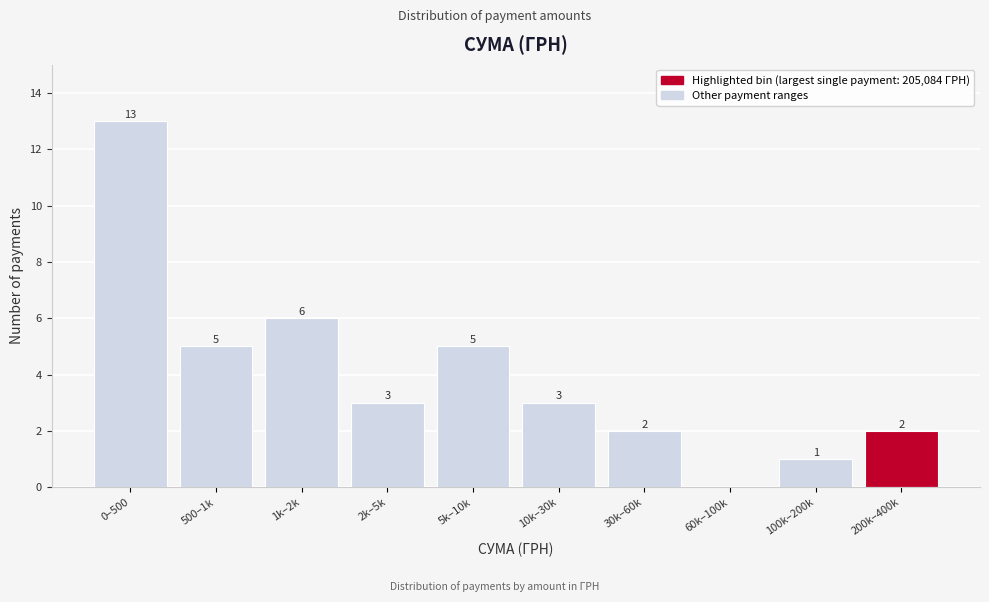

Reading left to right, list all the values displayed in this chart.

0–500=13	500–1k=5	1k–2k=6	2k–5k=3	5k–10k=5	10k–30k=3	30k–60k=2	60k–100k=0	100k–200k=1	200k–400k=2